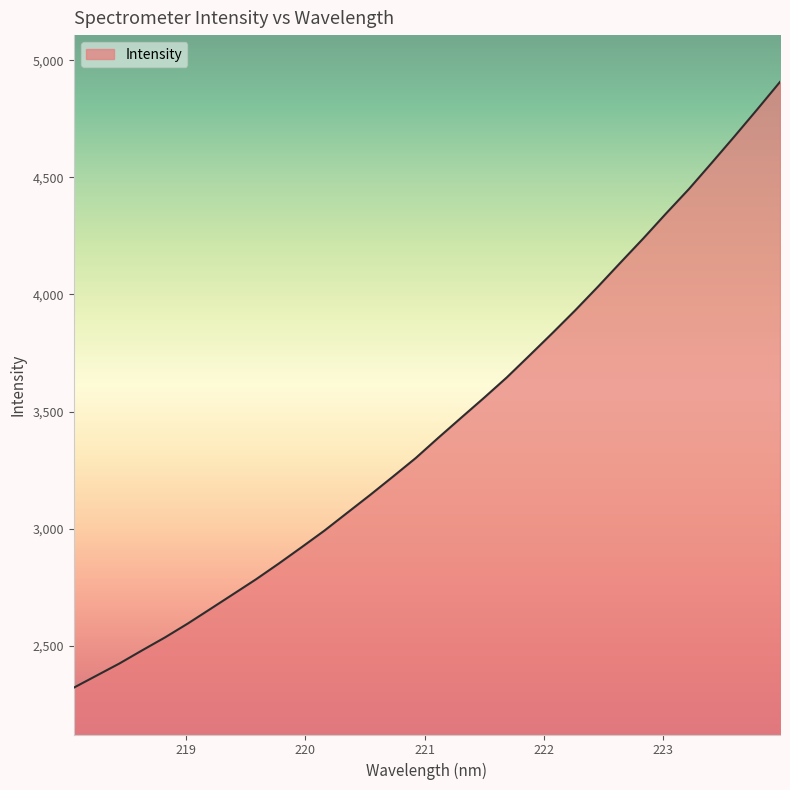

What is the difference between the maximum and minimum values?

2587.6